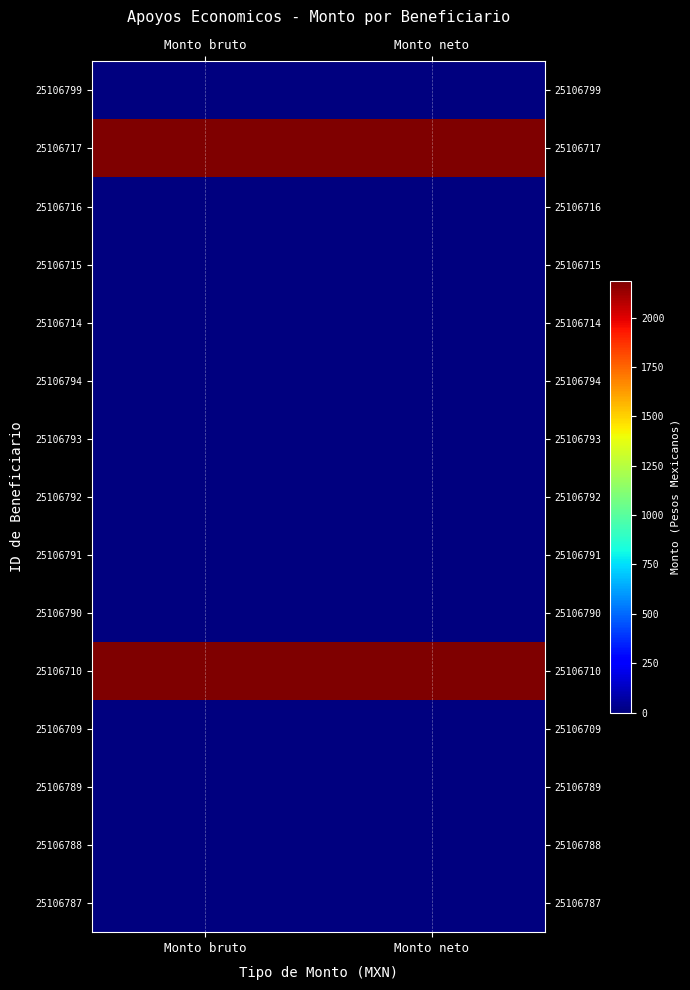

List the series in order of their peak value, lowest first.

25106799, 25106716, 25106715, 25106714, 25106794, 25106793, 25106792, 25106791, 25106790, 25106709, 25106789, 25106788, 25106787, 25106717, 25106710